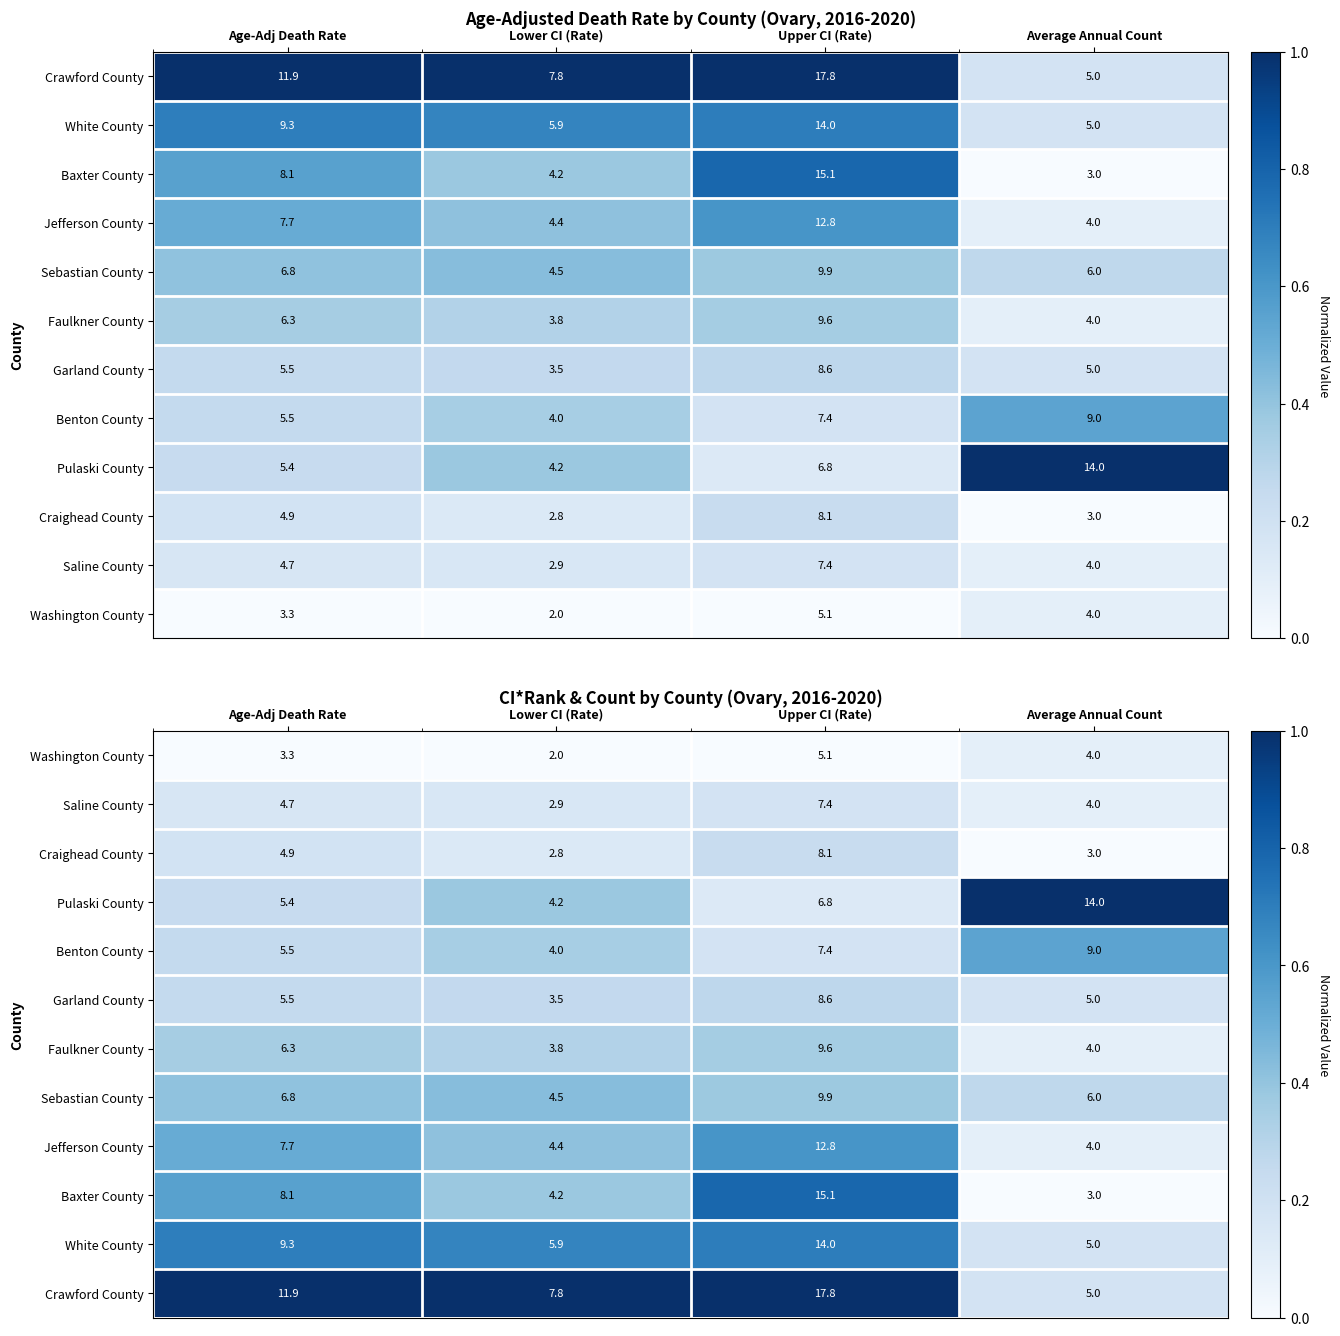

At how many categories does at least one series exceed 0?

4